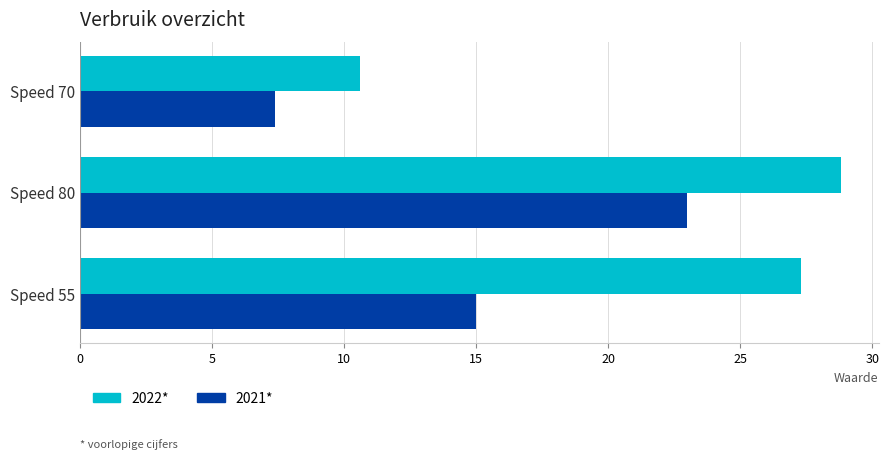

Which category has the lowest value across all series?

Speed 70